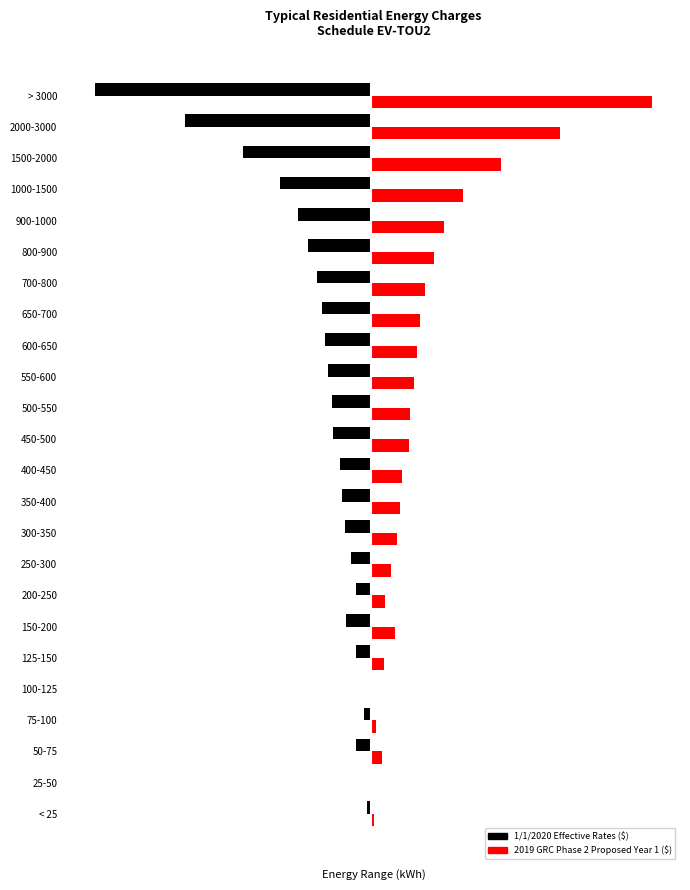

At which label is 1/1/2020 Effective Rates ($) closest to -640?

1500-2000